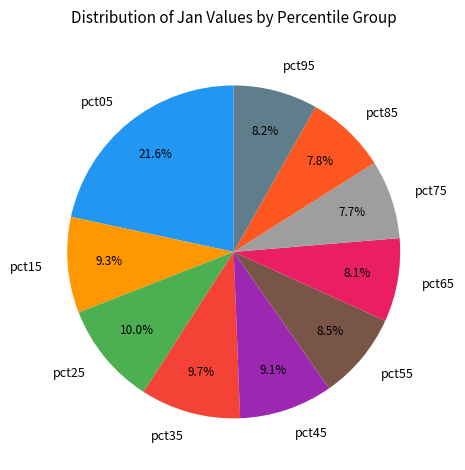

To the nearest percent, what percentage of the pie is pct95?

8%